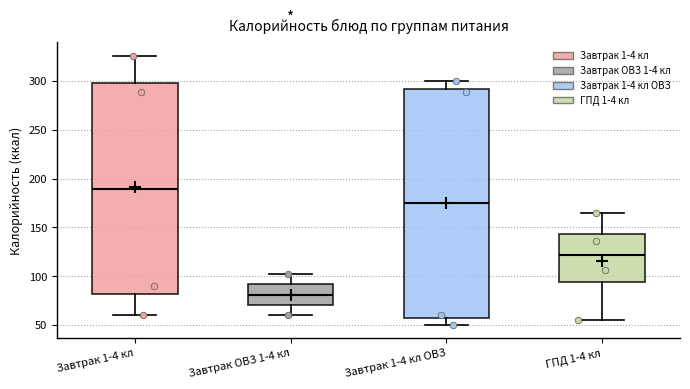

Where is the lower edge of the box for ГПД 1-4 кл on the y-axis? The values are not printed on the chart, so give them approximately, as read against the axis.

95